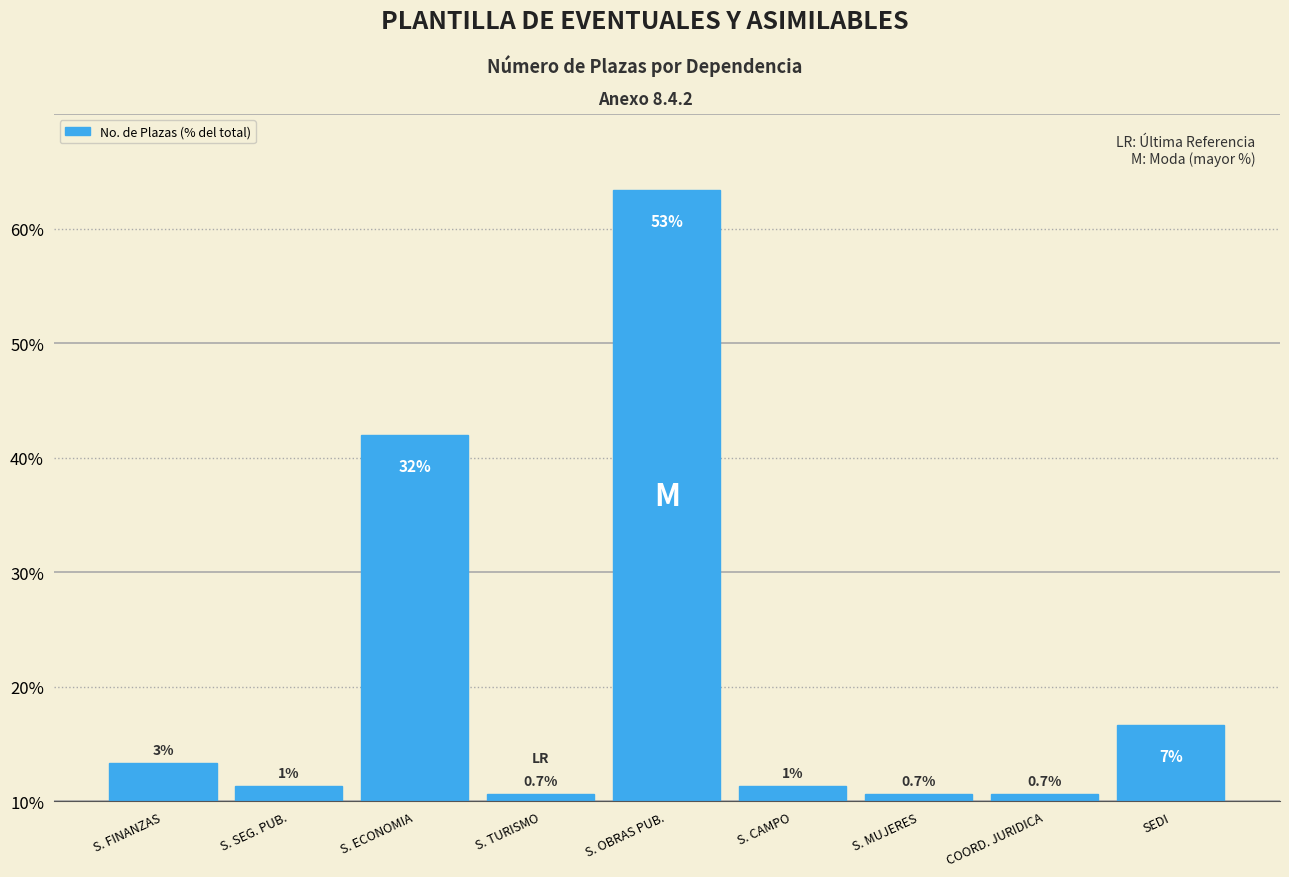

Are the bars horizontal?

No